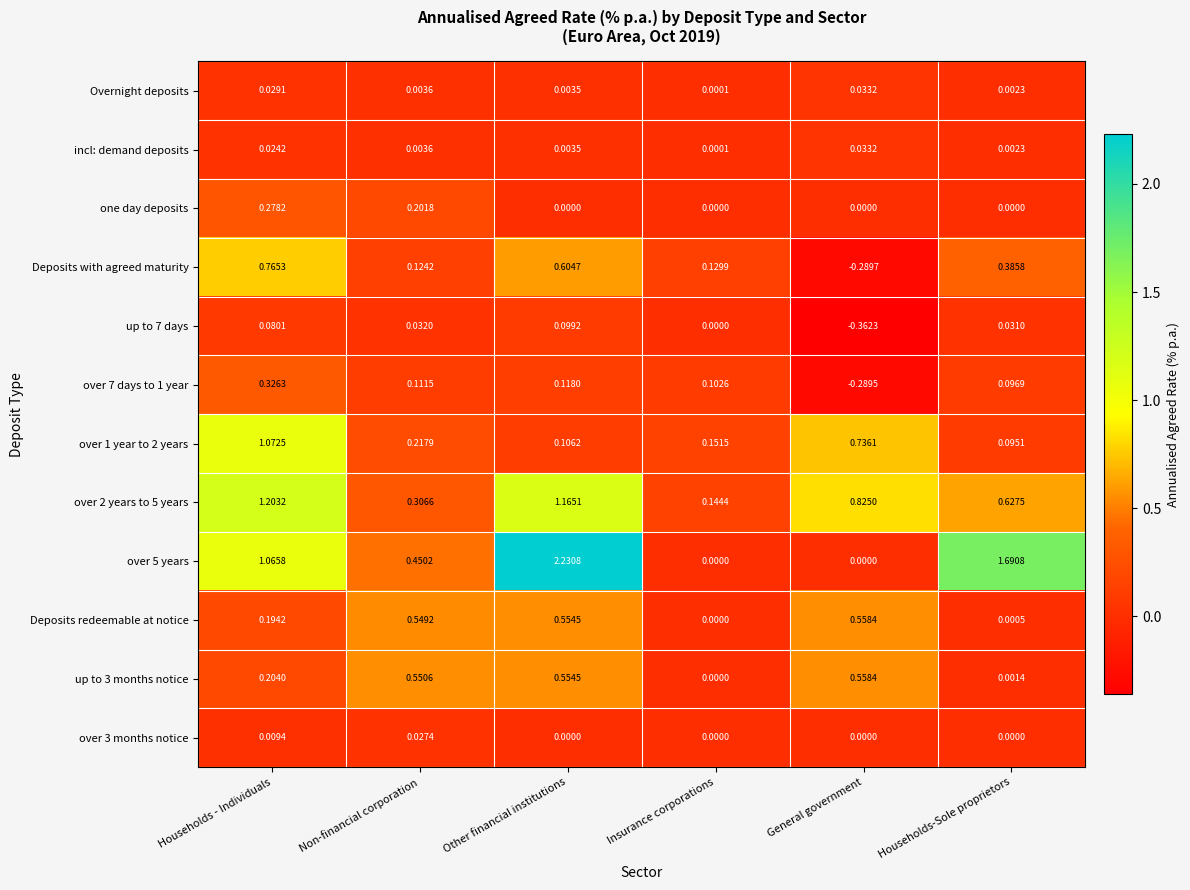

Is the value of Deposits redeemable at notice at Households-Sole proprietors greater than the value of up to 7 days at Insurance corporations?

Yes